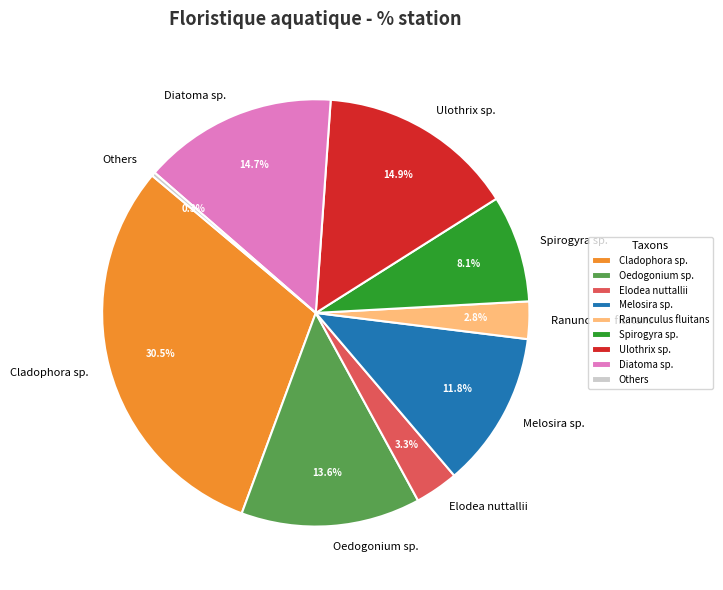

To the nearest percent, what is the average slice percentage?

11%